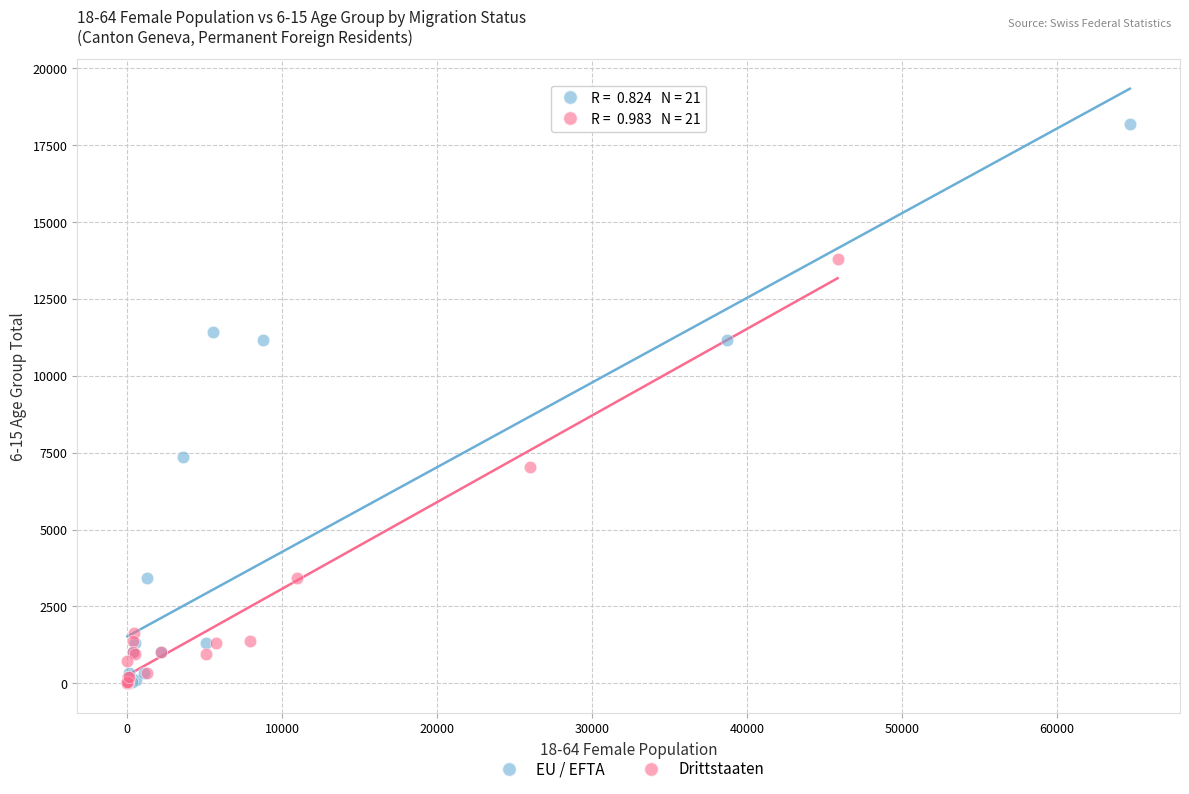

Which series has the largest Y range (max minus min)?

EU / EFTA